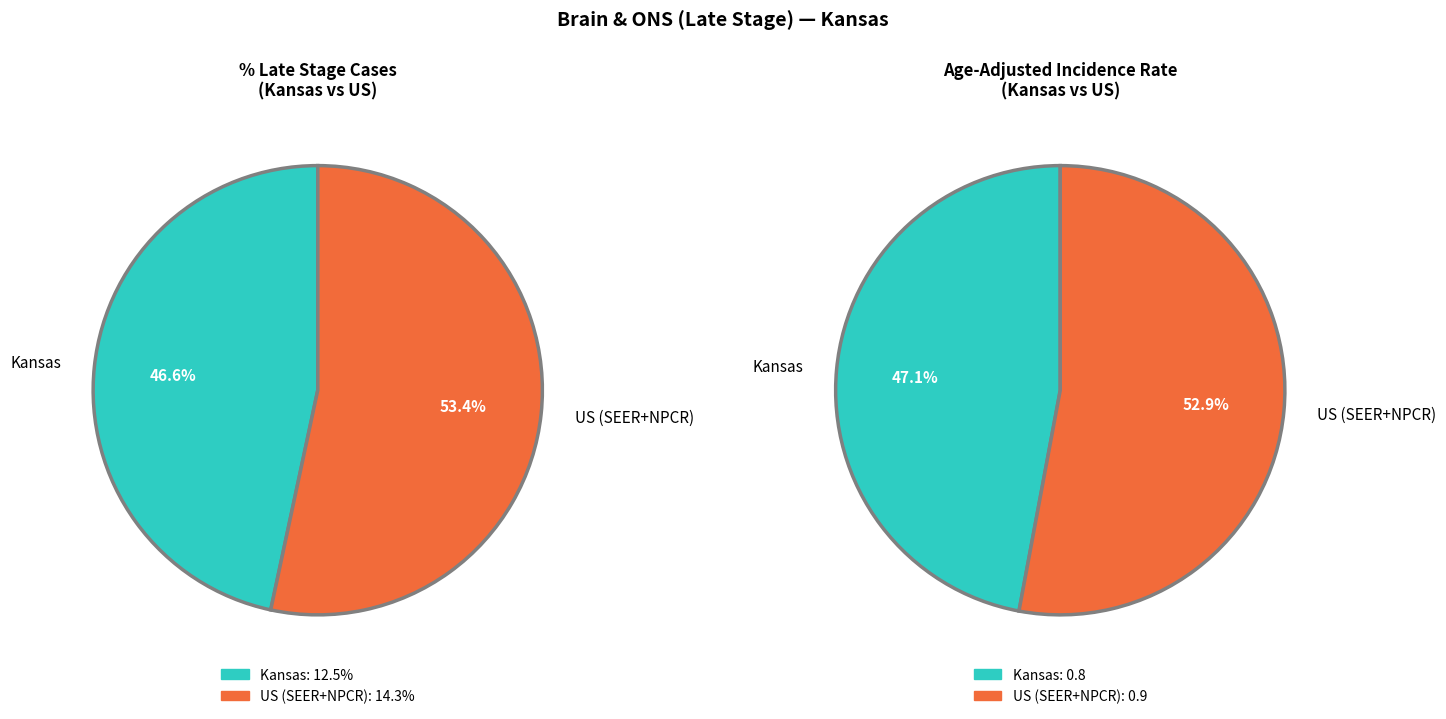

What is the total percentage of Kansas and US (SEER+NPCR)?

100.0%